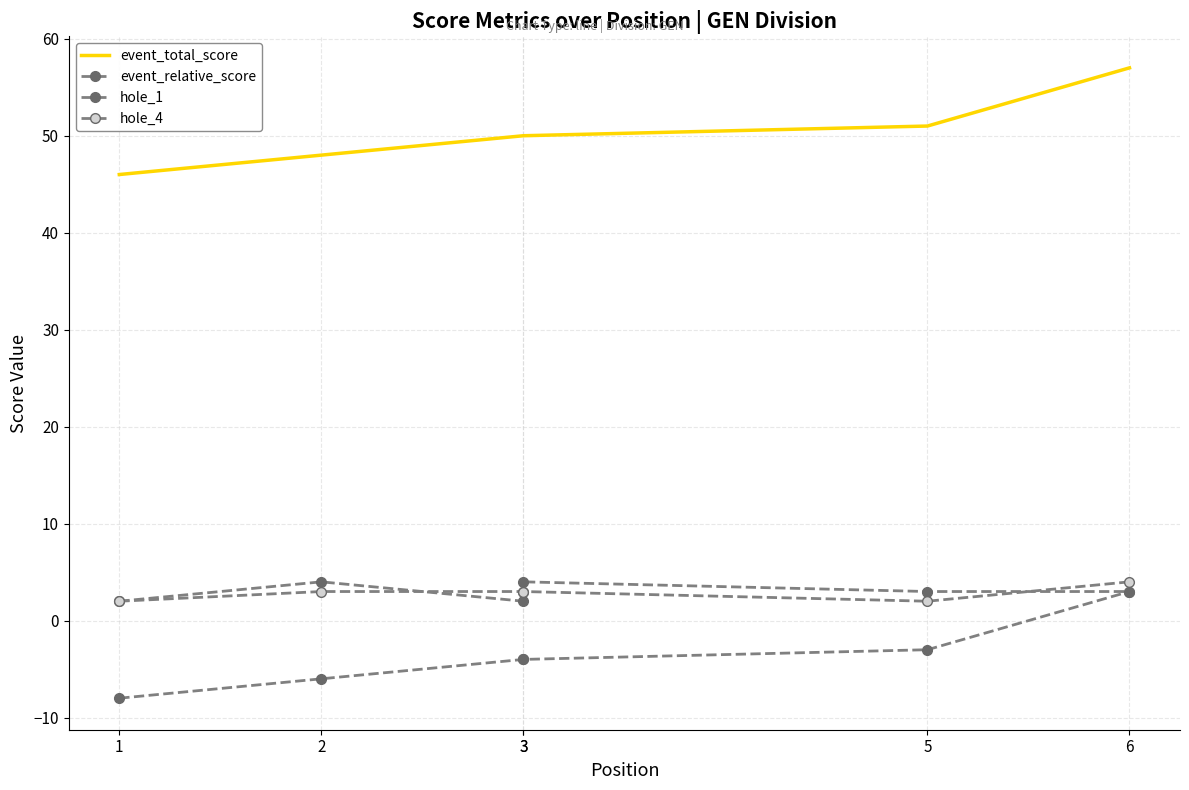

What is the difference between the hole_1 values at 5 and 1?

1